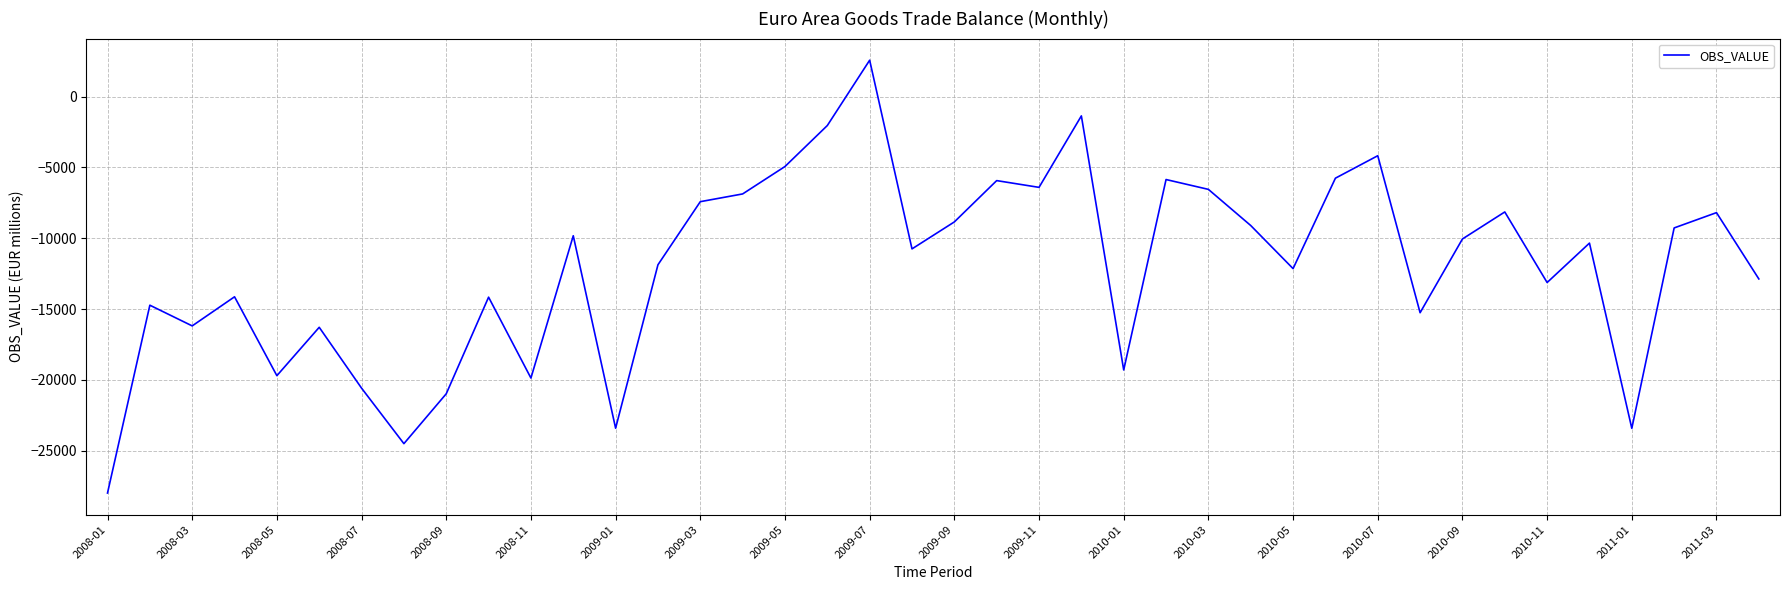

What is the sum of all values?

-479680.3